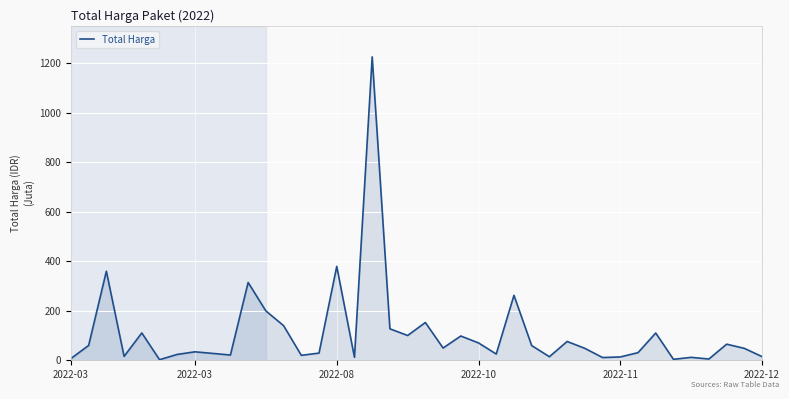

What is the difference between the maximum and minimum values?

1222.3